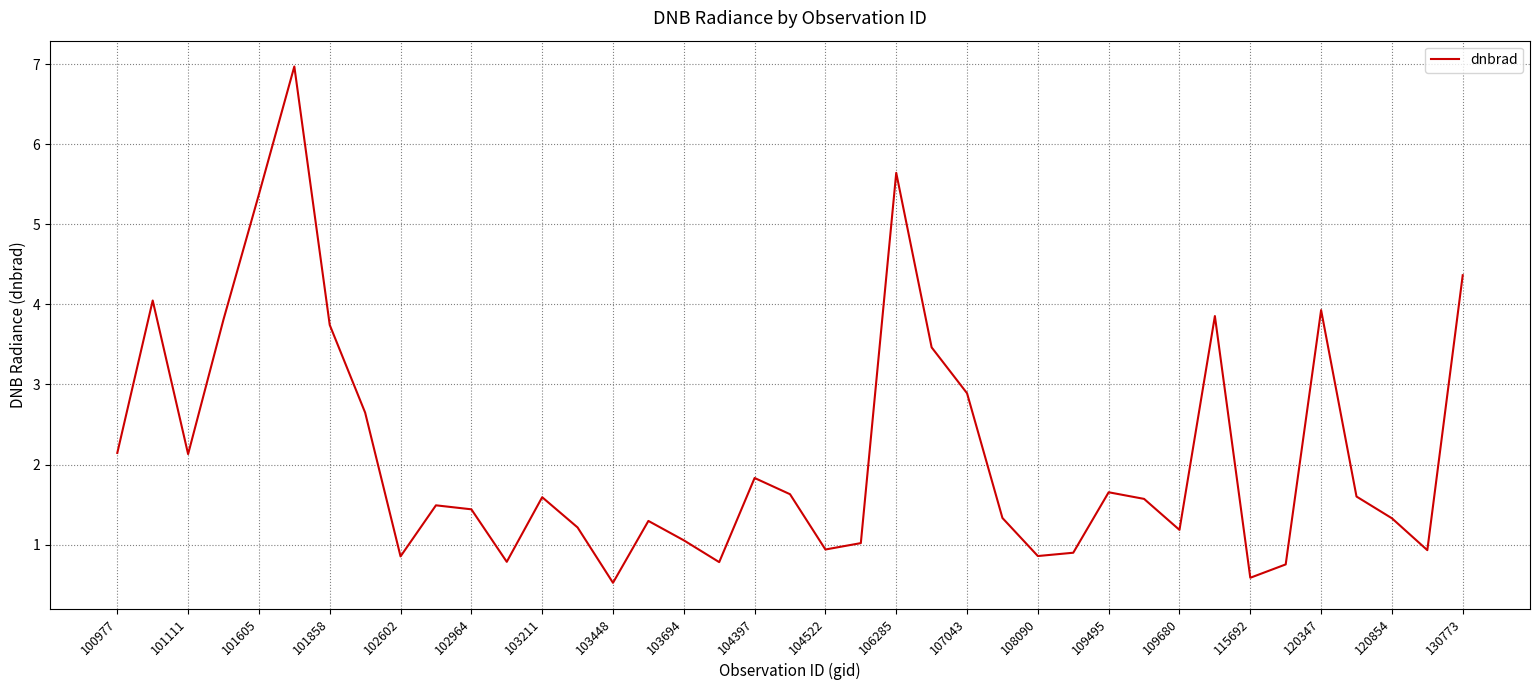

What is the greatest value displayed?

7.0